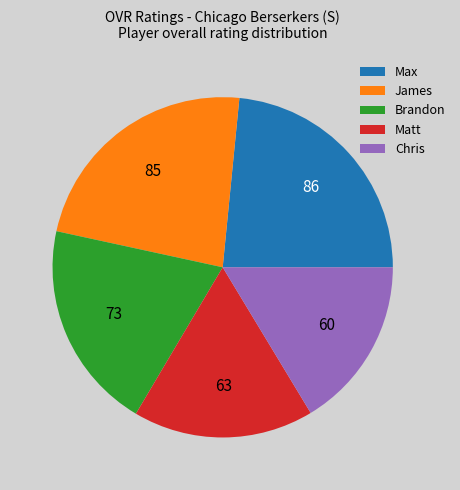

Do Max and Chris together represent more than half of the pie?

No